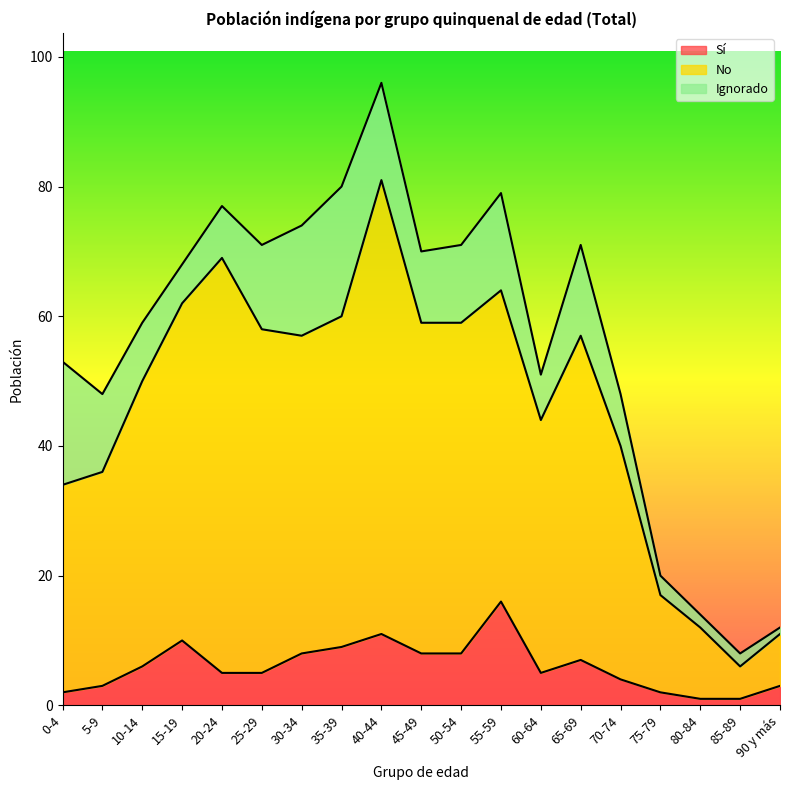

True or false: No and Sí cross at least once.

False